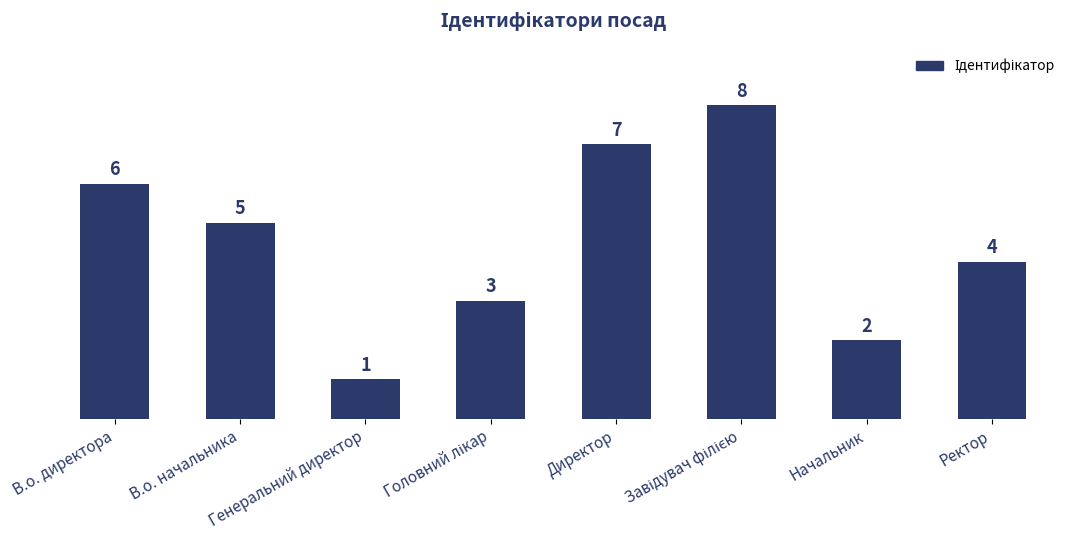

What is the sum of the values at Ректор and Генеральний директор?

5